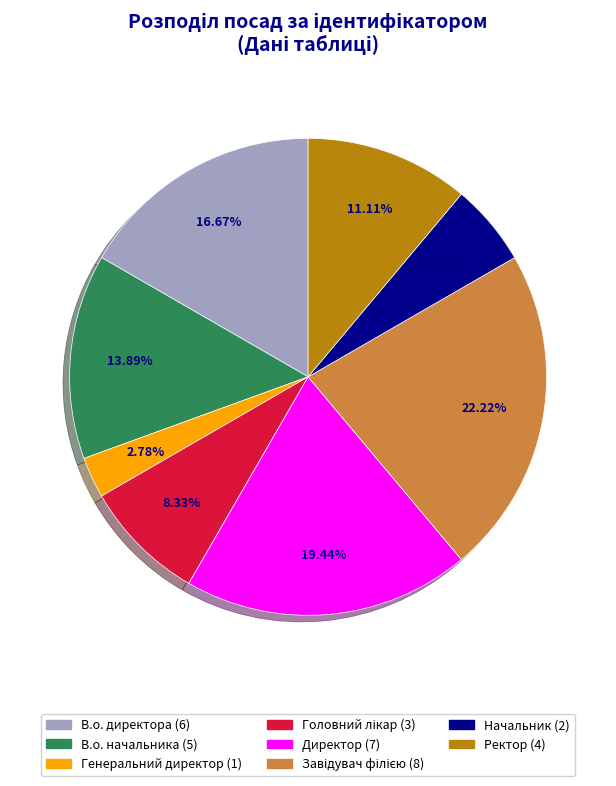

Is there a majority slice in this chart?

No